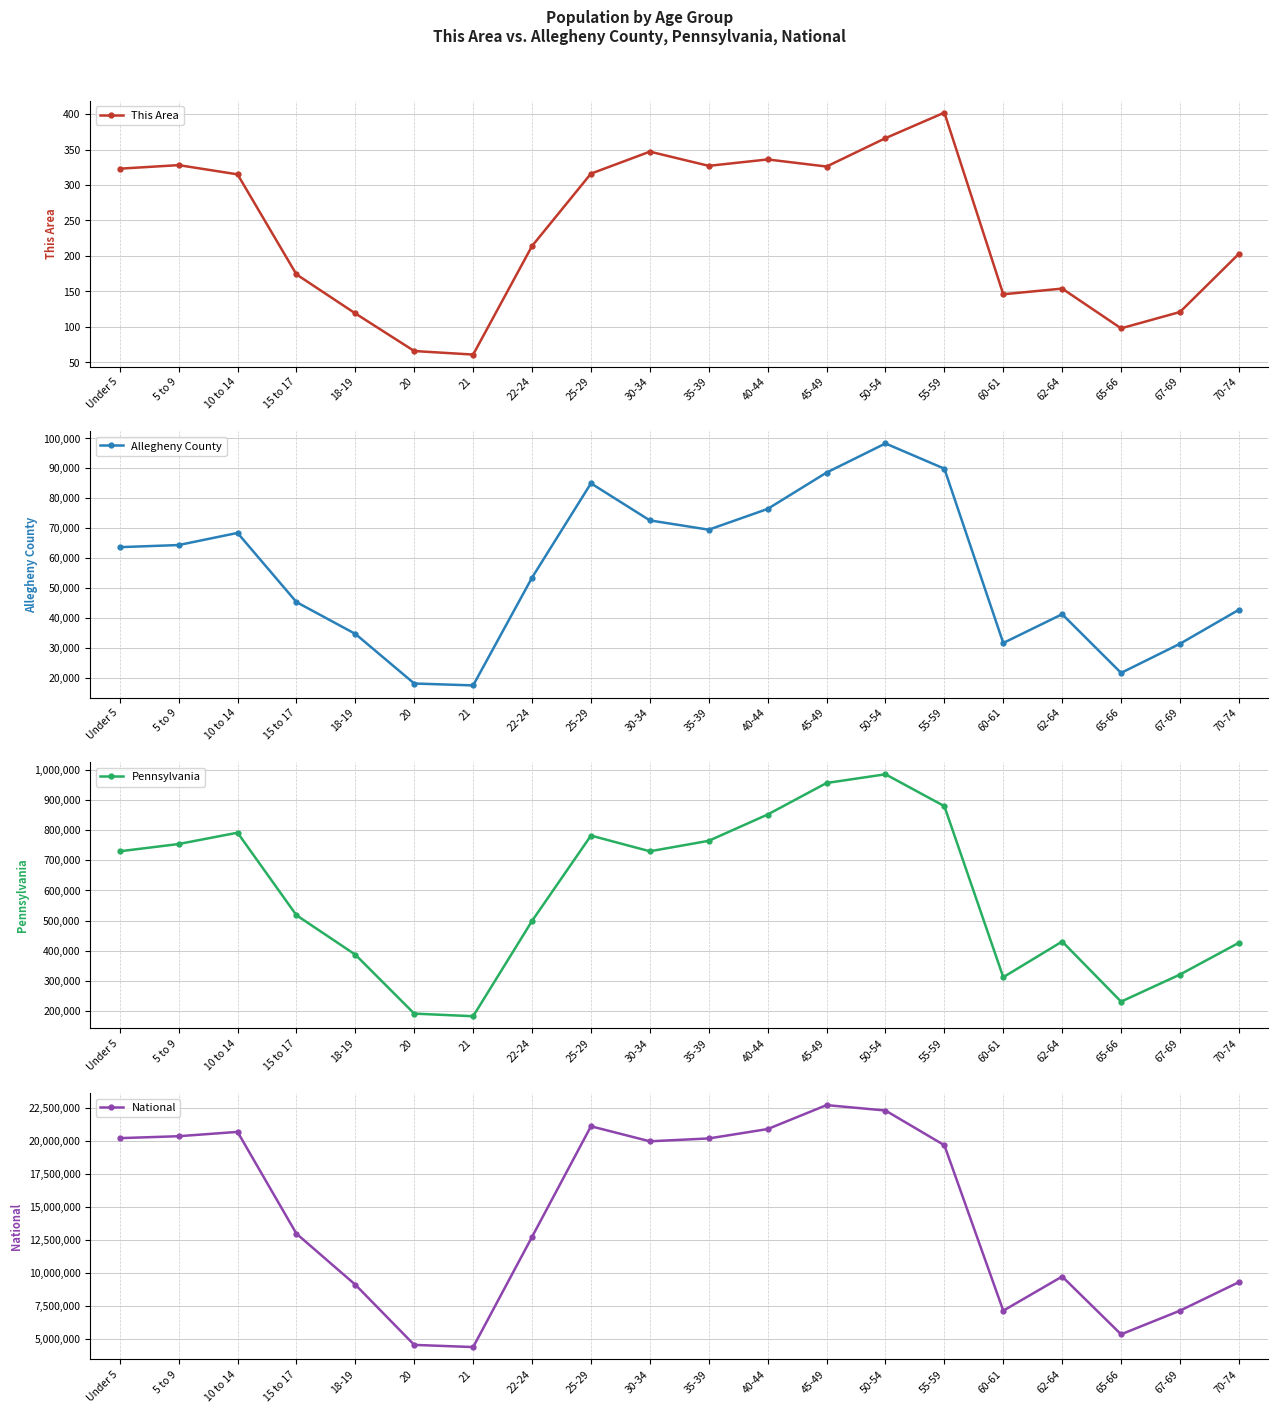

How many data points in This Area are less than 315?

10